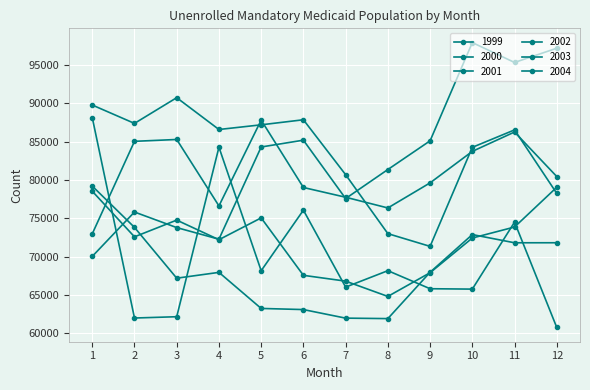

List the labels in order of 2003 value, smallest first.

1, 8, 4, 7, 6, 9, 12, 10, 2, 3, 11, 5